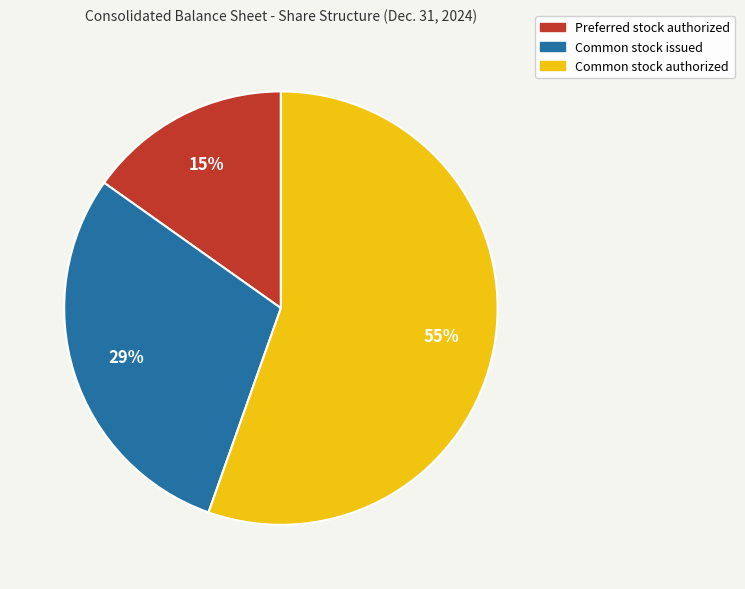

The Preferred stock authorized slice represents 4% of the pie. True or false?

False